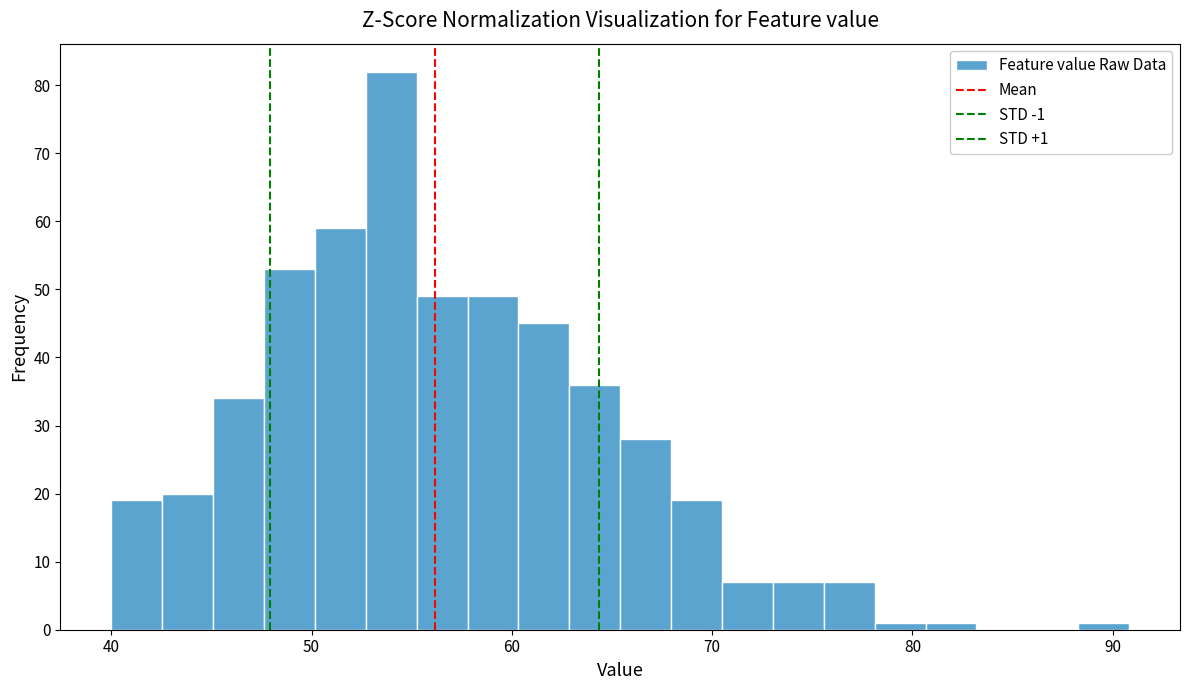

Read against the x-axis, roughly where is the centre of the tallest bar?

54